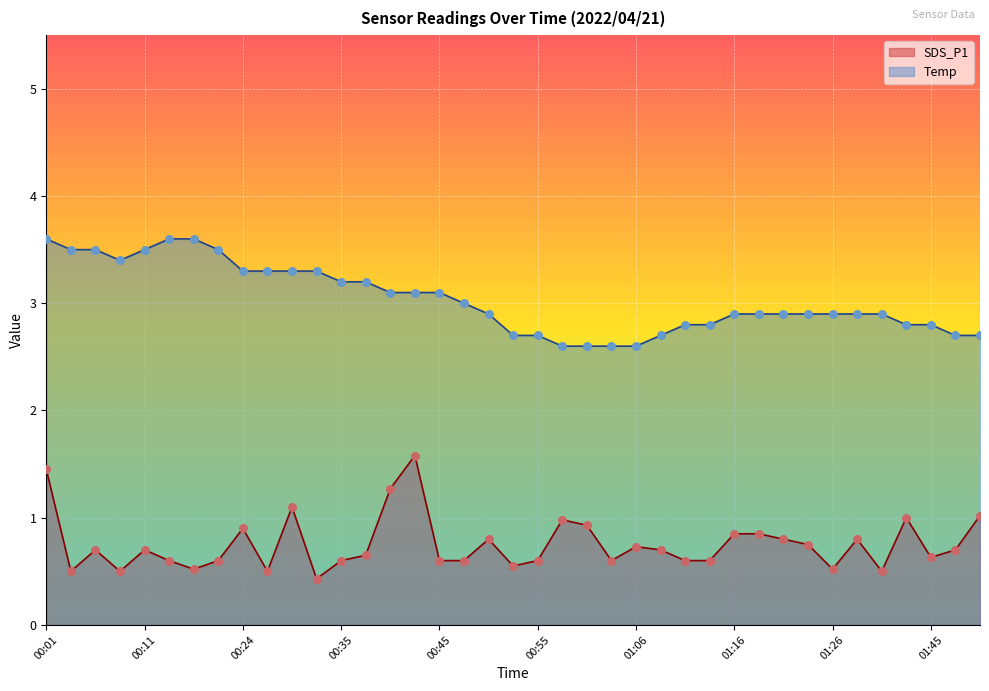

What is the total value across all series at 00:27?

3.8